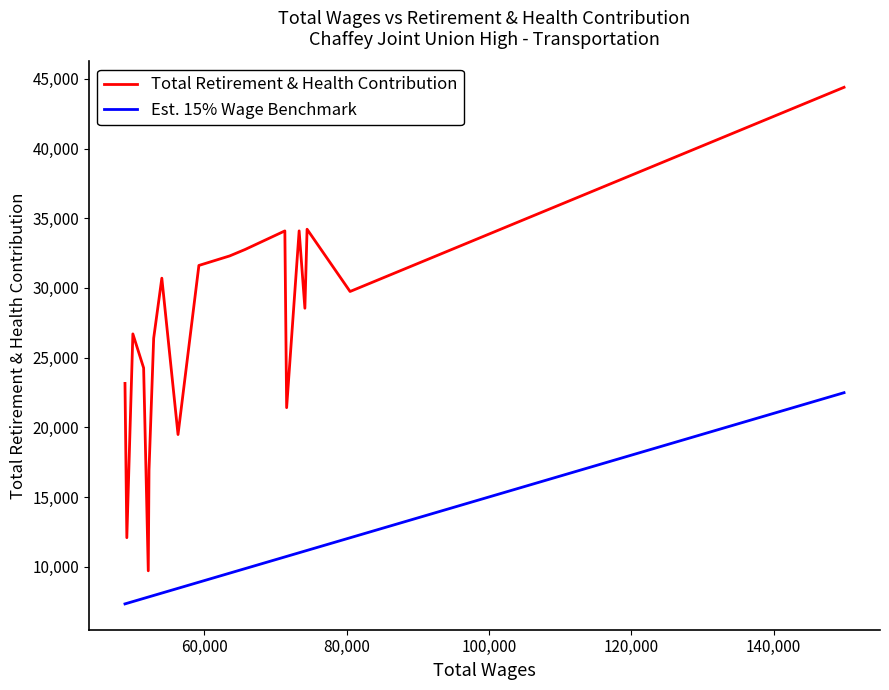

Rank the series by their maximum value, from highest to lowest.

Total Retirement & Health Contribution, Est. 15% Wage Benchmark